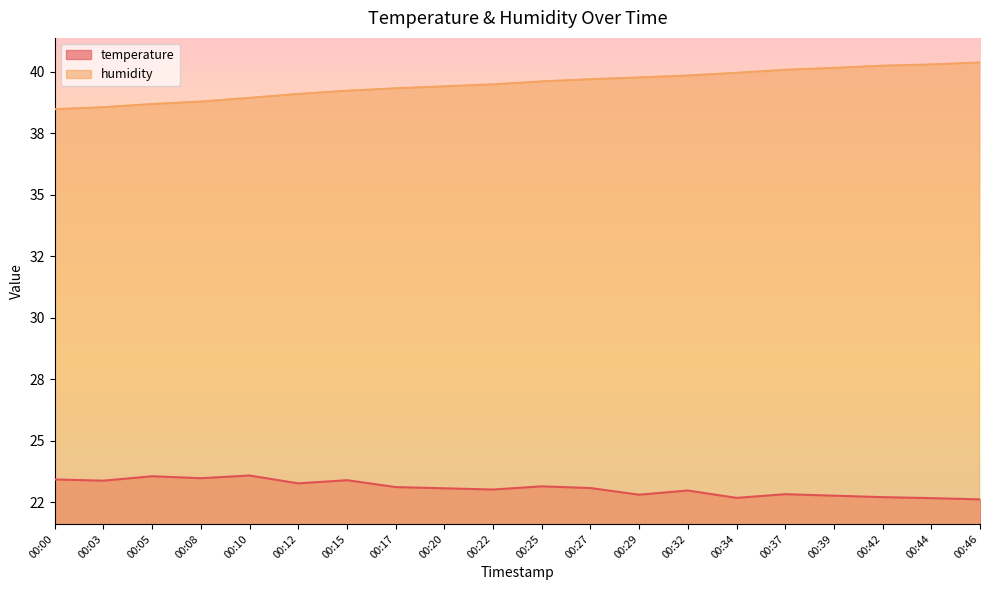

True or false: humidity has more than 2 points higher than both neighbors.

False